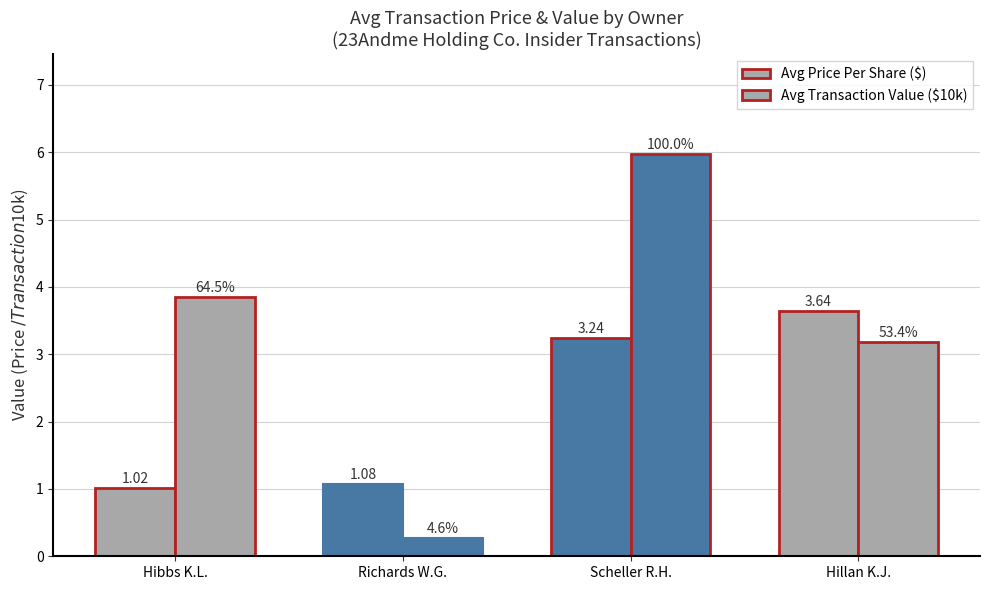

Reading left to right, what are all the values shown in this chart?

Avg Price Per Share ($): Hibbs K.L.=1.0	Richards W.G.=1.1	Scheller R.H.=3.2	Hillan K.J.=3.6
Avg Transaction Value ($10k): Hibbs K.L.=3.9	Richards W.G.=0.3	Scheller R.H.=6.0	Hillan K.J.=3.2